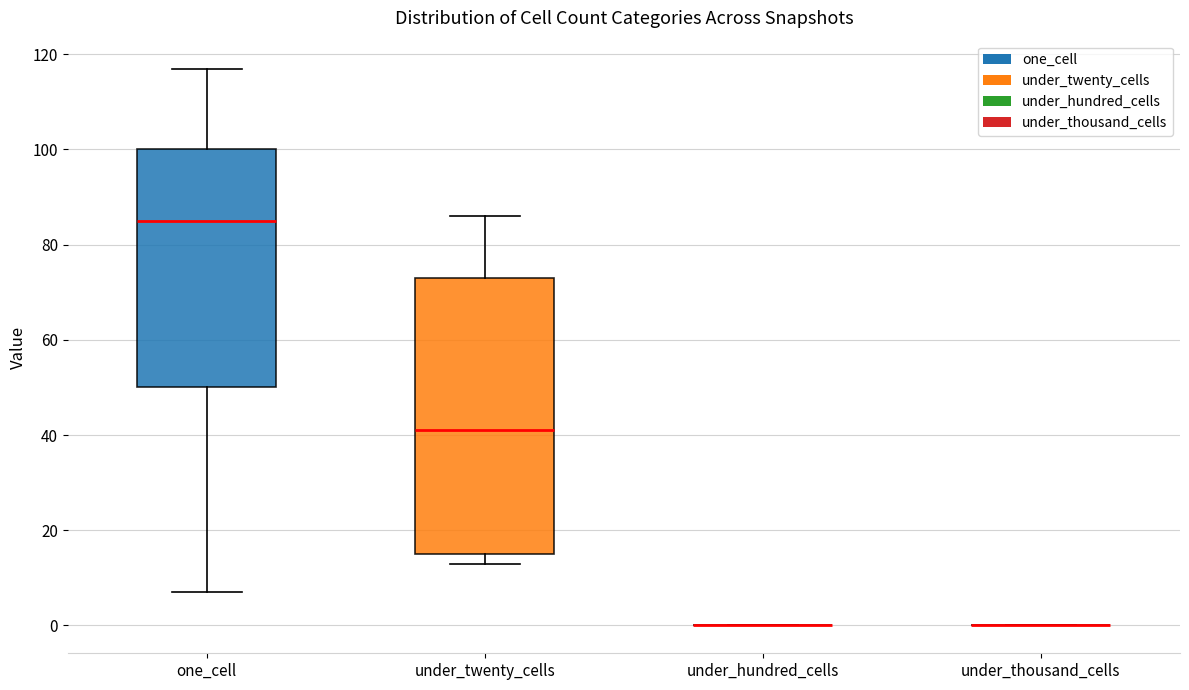

Comparing the boxes themselves (not the whiskers), which one is the tallest?

under_twenty_cells